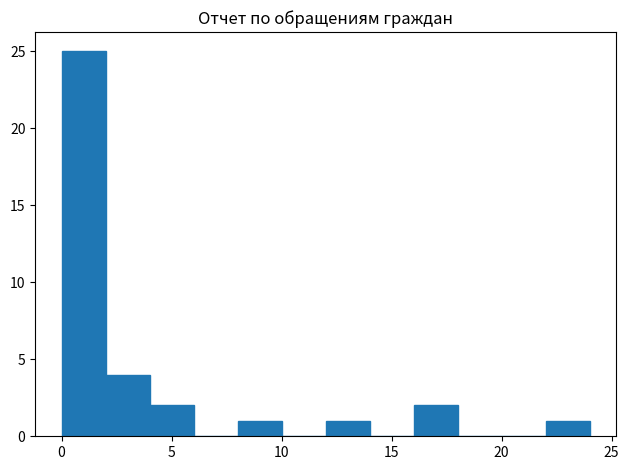

Reading left to right, list every bar in this chart as the range it spans on the x-axis followed by its height. The values are not printed on the chart, so give them approximately, as read against the axis.

0 to 2: 25
2 to 4: 4
4 to 6: 2
6 to 8: 0
8 to 10: 1
10 to 12: 0
12 to 14: 1
14 to 16: 0
16 to 18: 2
18 to 20: 0
20 to 22: 0
22 to 24: 1